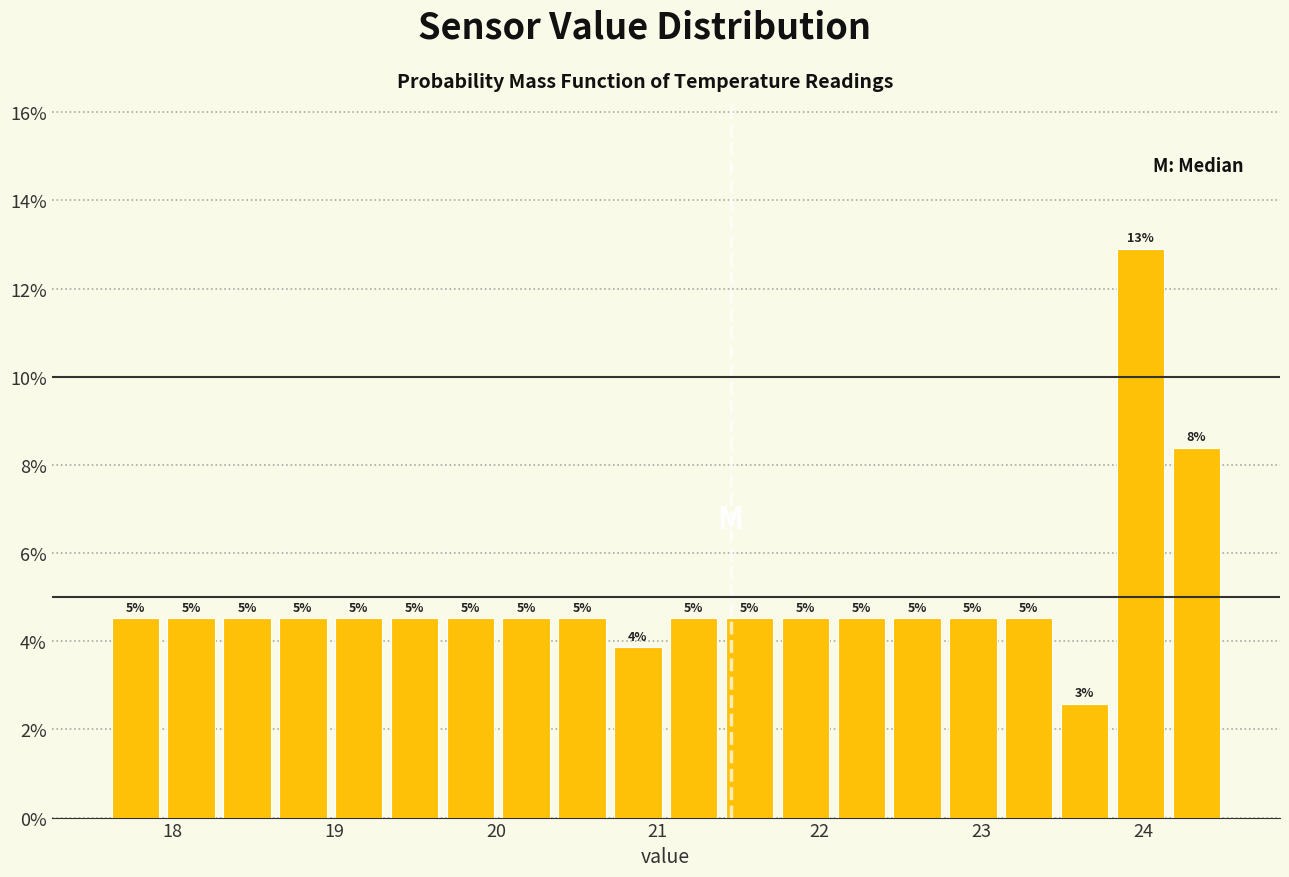

Read against the x-axis, roughly where is the centre of the tallest bar?

24.0